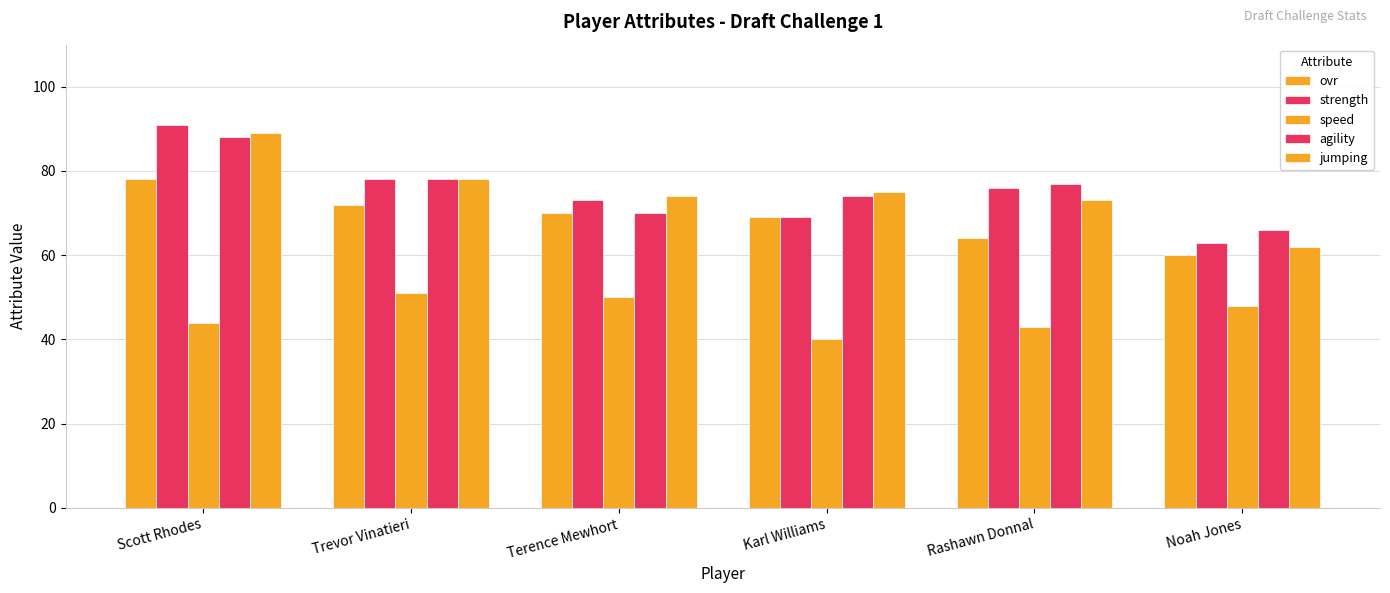

Are the bars horizontal?

No